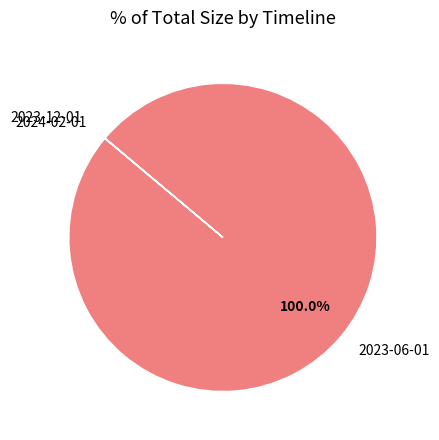

What is the largest slice in the pie chart?

2023-06-01